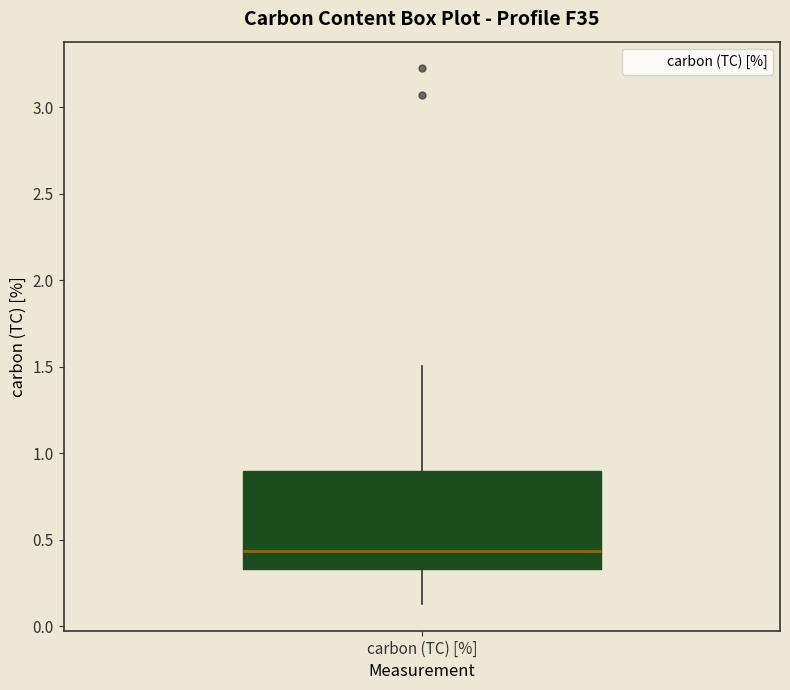

Where does the median line of the box for carbon (TC) [%] sit on the y-axis? The values are not printed on the chart, so give them approximately, as read against the axis.

0.45